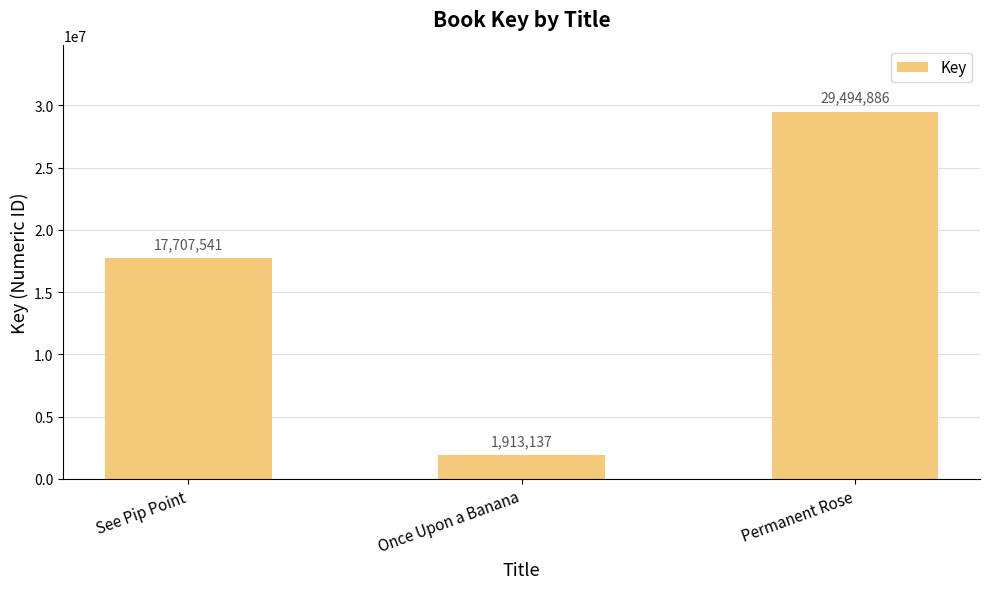

True or false: the data shows 1913137 at Once Upon a Banana.

True